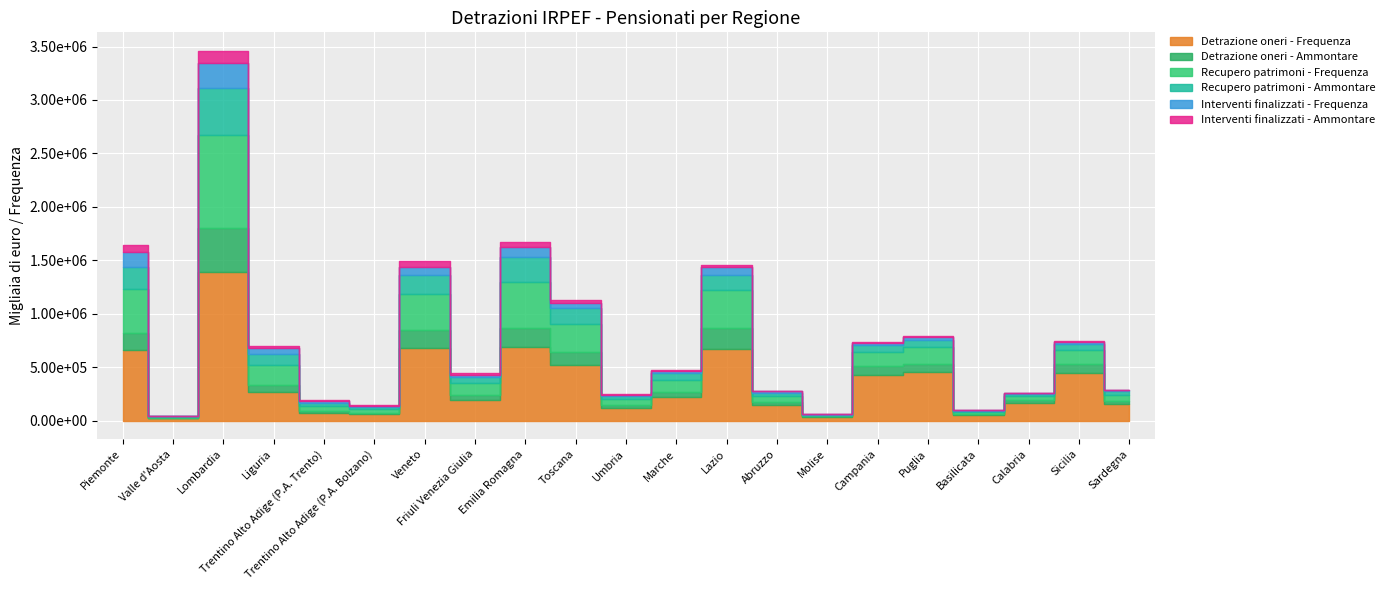

What is the spread (max minus min) of values at Molise?

31367